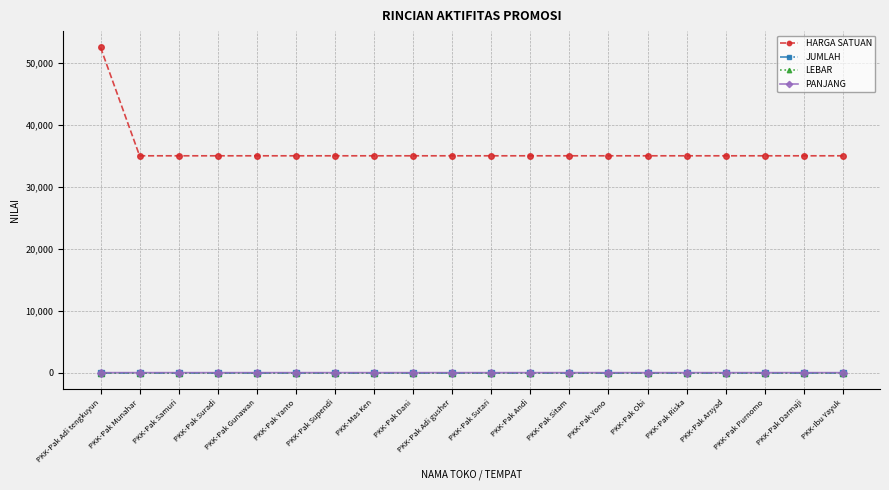

The LEBAR series shows 1.0 at PKK-Pak Andi. True or false?

True